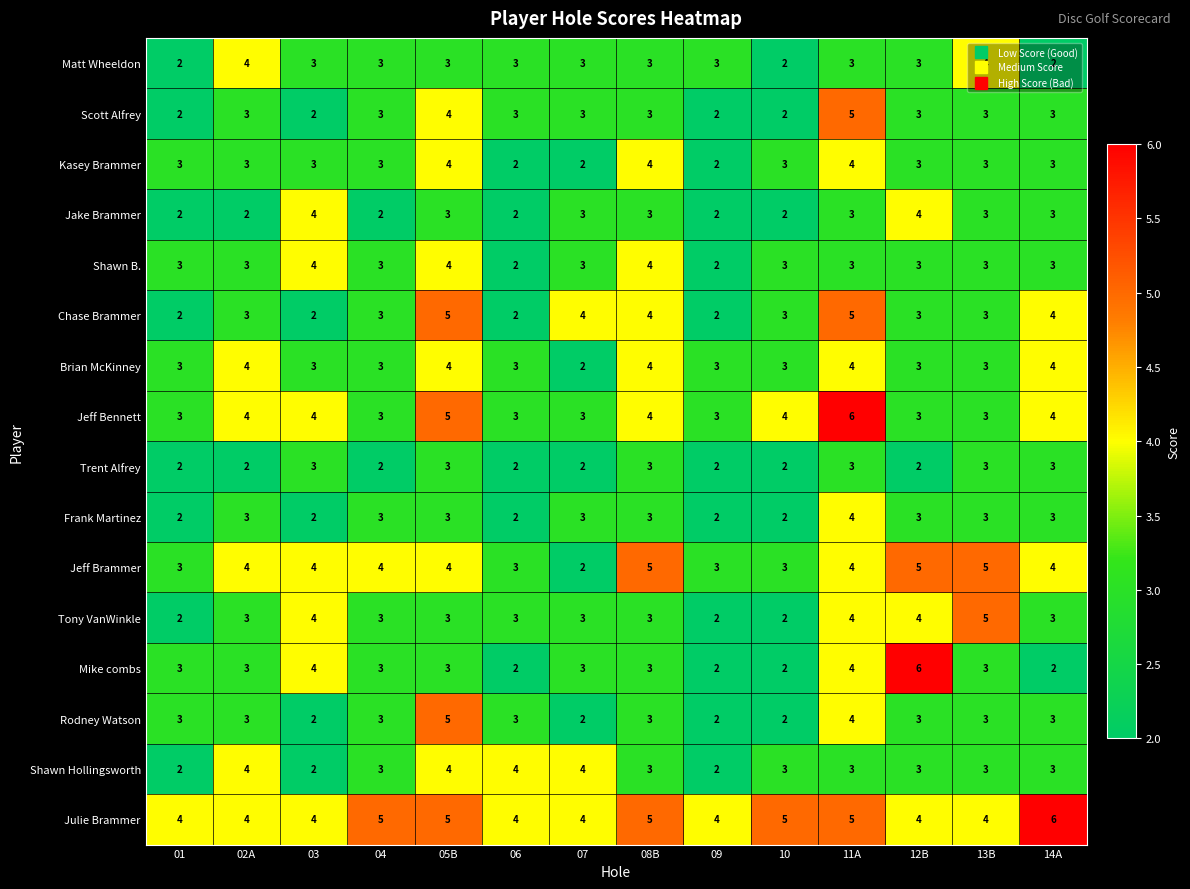

Count the Brian McKinney values in the range 3 to 4.

13